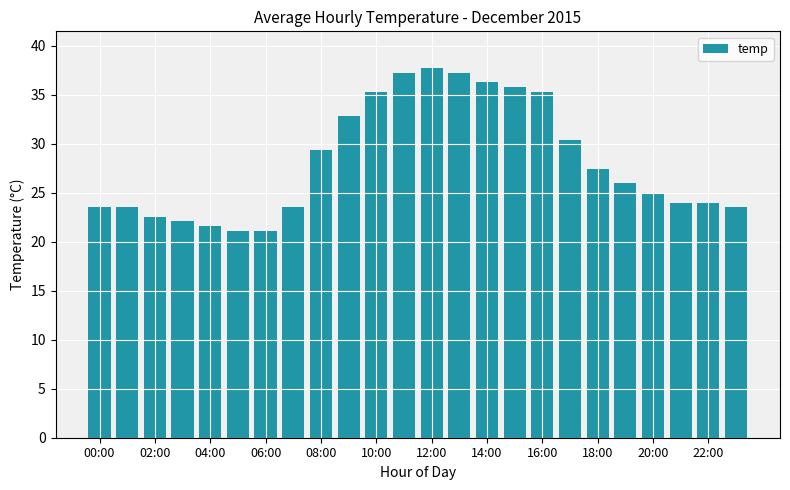

What is the value of the 24th bar from the left?

23.5